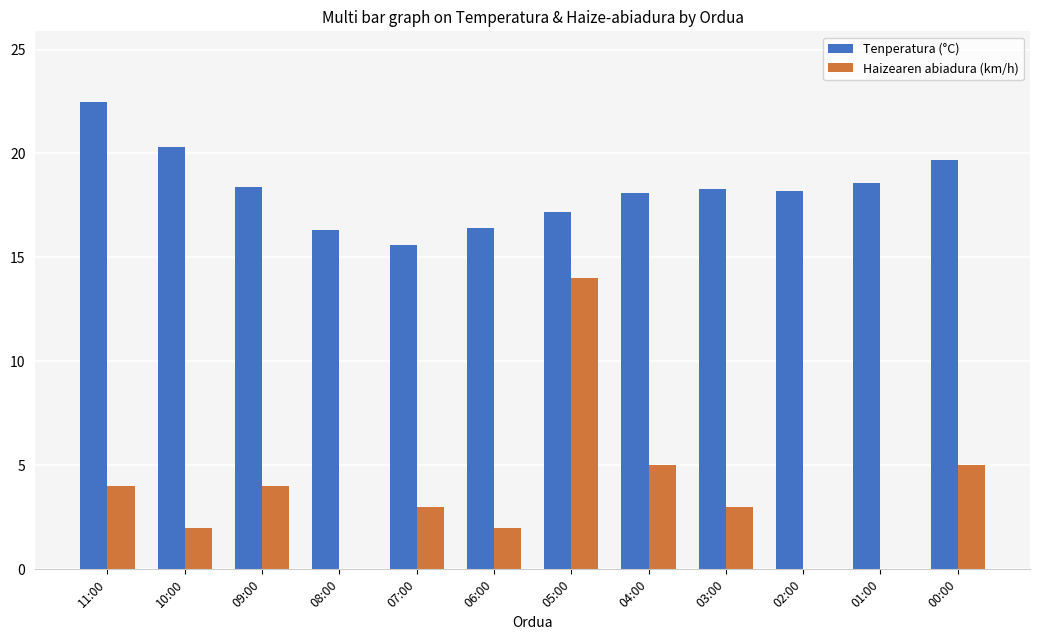

Is it true that Tenperatura (°C) equals 22.5 at 11:00?

True